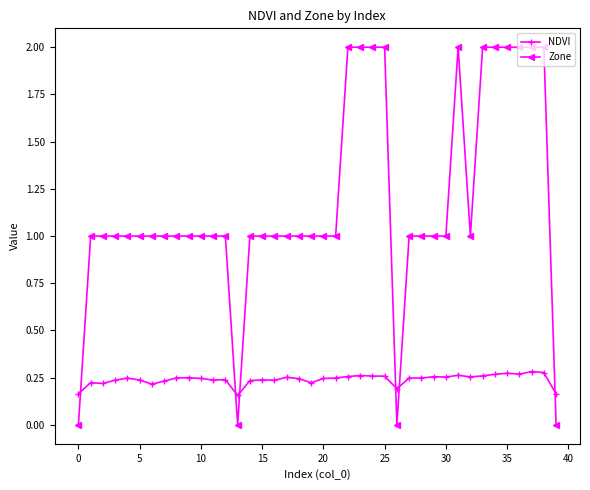

Which series has the largest range (max minus min)?

Zone